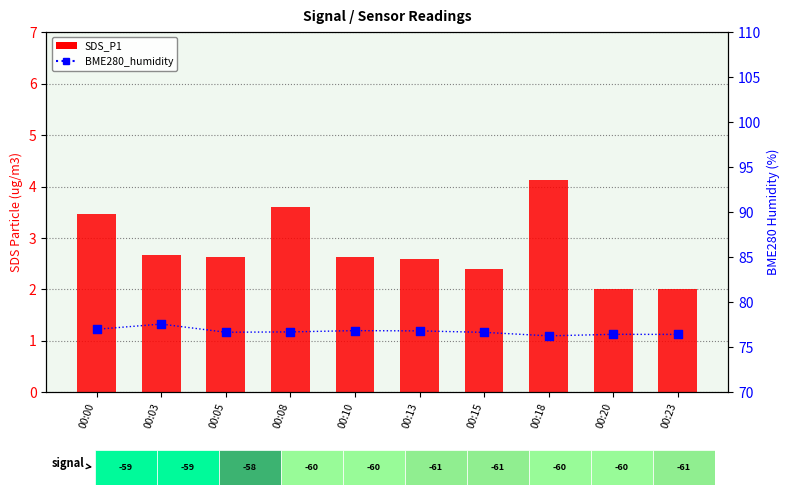

Which series has the largest total across all categories?

BME280_humidity